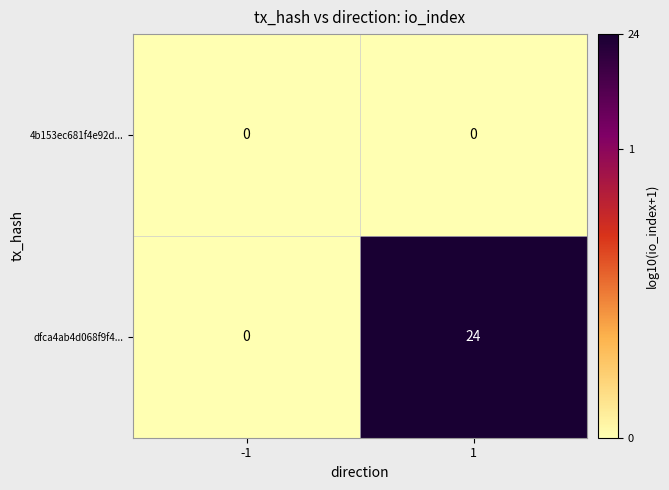

List the series in order of their peak value, lowest first.

4b153ec681f4e92d..., dfca4ab4d068f9f4...